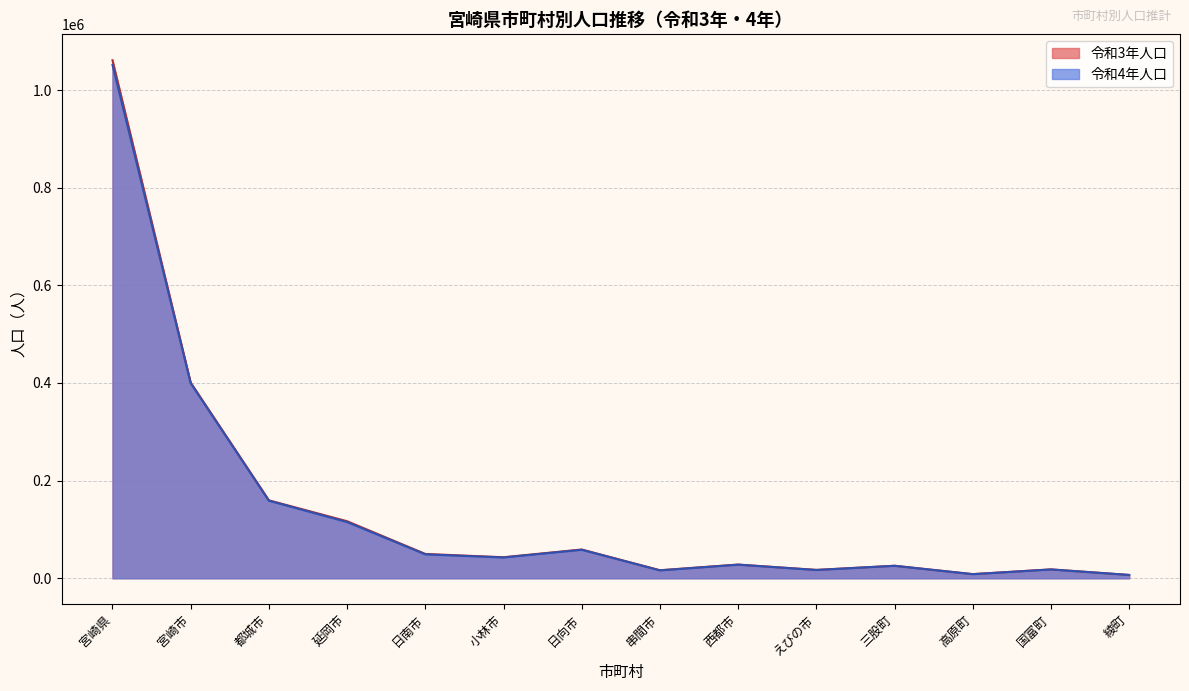

List the labels in order of 令和3年人口 value, smallest first.

綾町, 高原町, 串間市, えびの市, 国富町, 三股町, 西都市, 小林市, 日南市, 日向市, 延岡市, 都城市, 宮崎市, 宮崎県